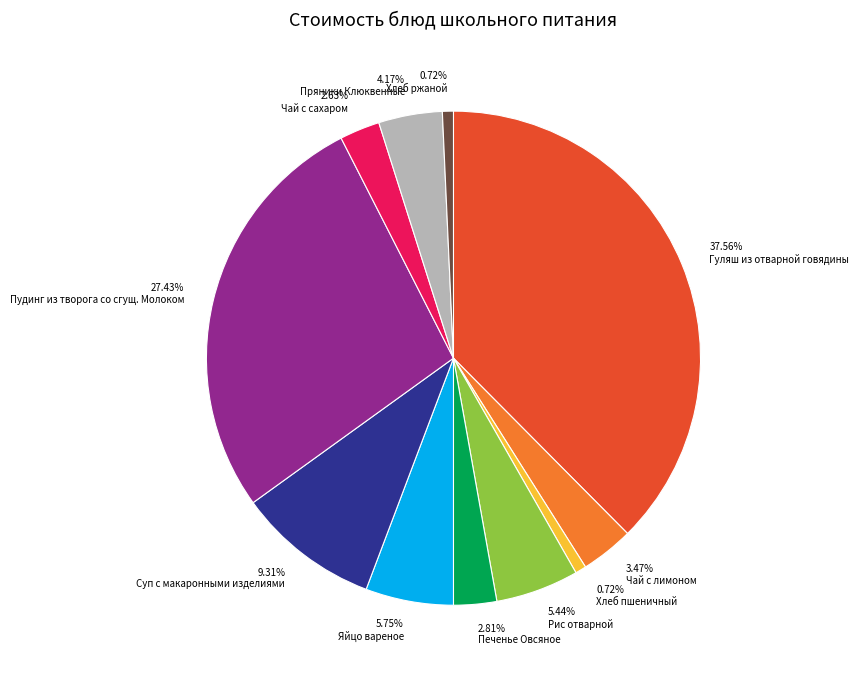

What percentage do Рис отварной and Хлеб пшеничный together represent?

6.2%